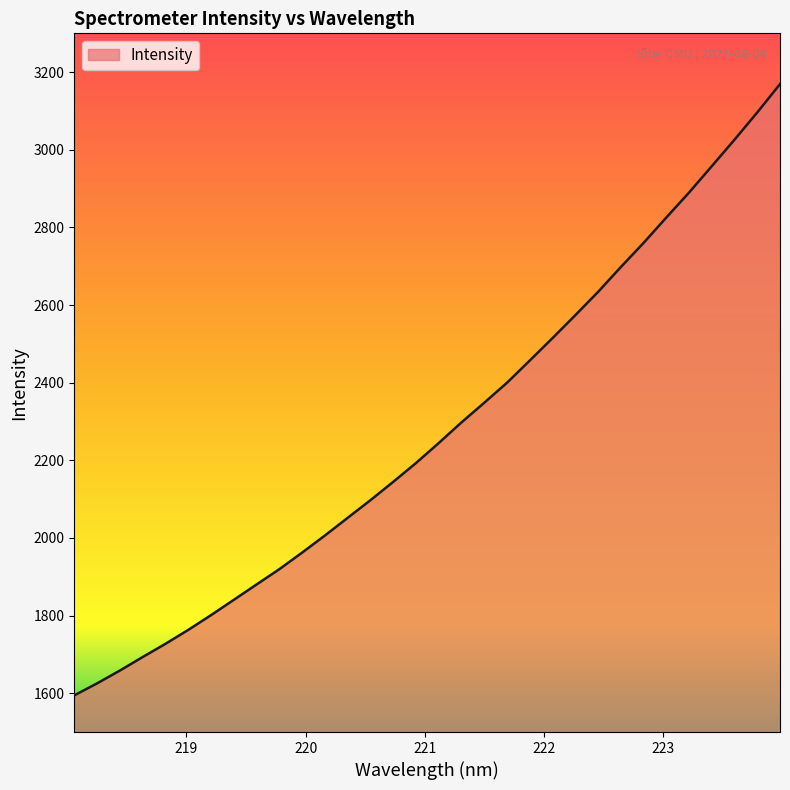

What is the maximum value shown in the chart?

3169.2